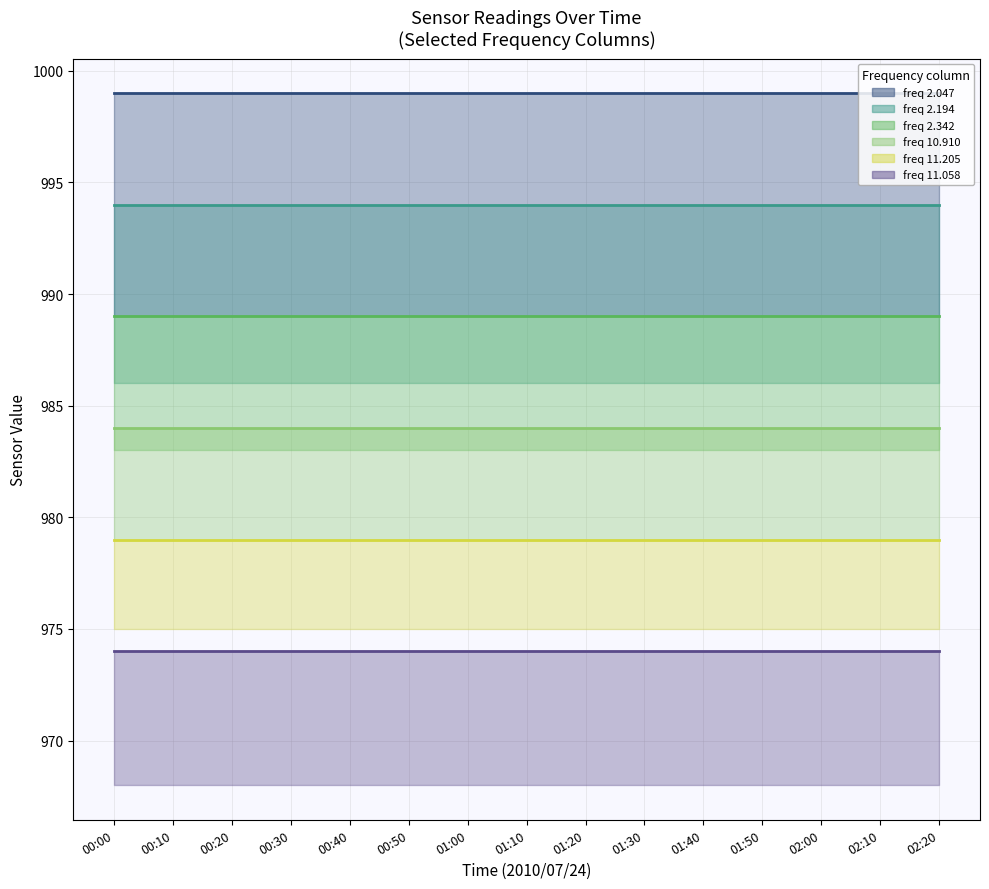

The value of 2.047 line at 00:00 is 999. True or false?

True